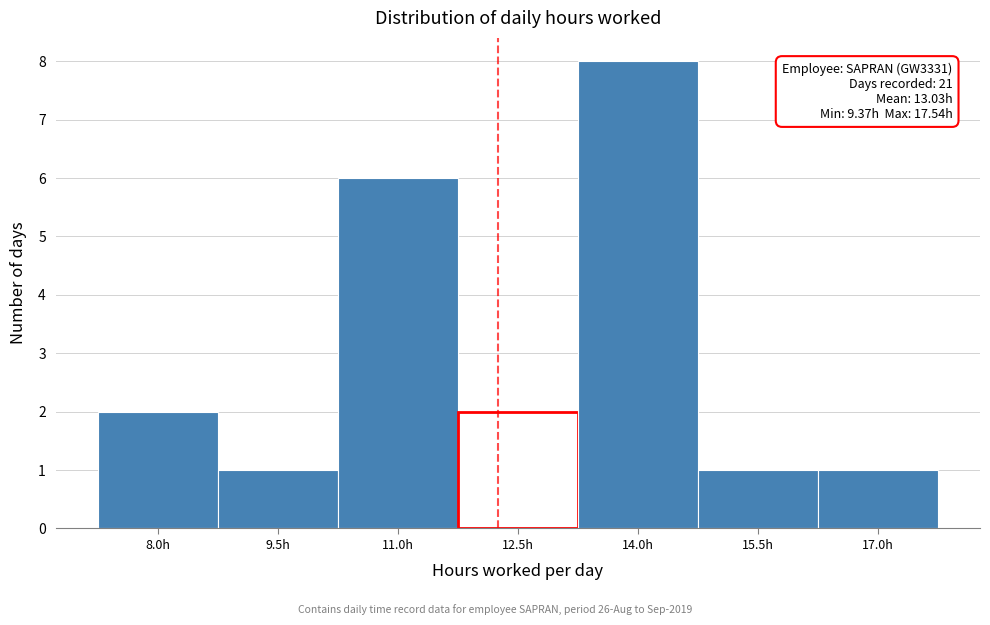

Reading left to right, transcribe all the data shown in this chart.

2	1	6	2	8	1	1